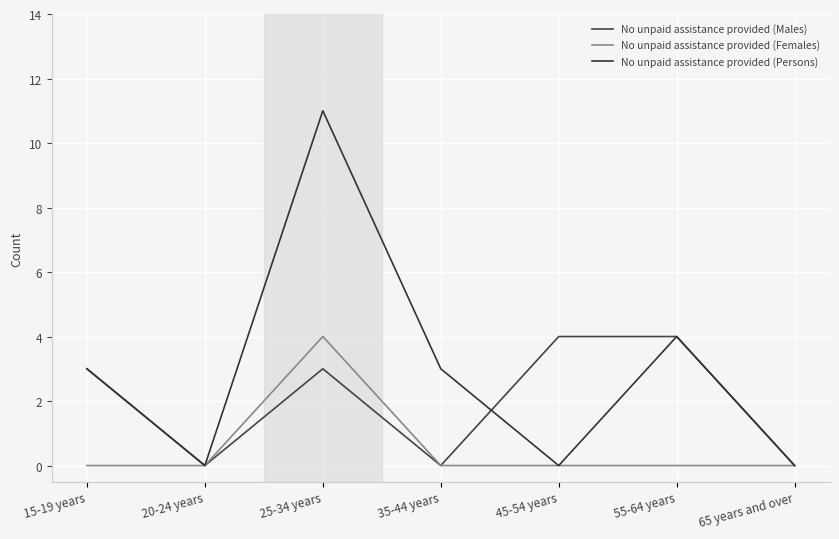

True or false: No unpaid assistance provided (Persons) has a value of 4 at 55-64 years.

True